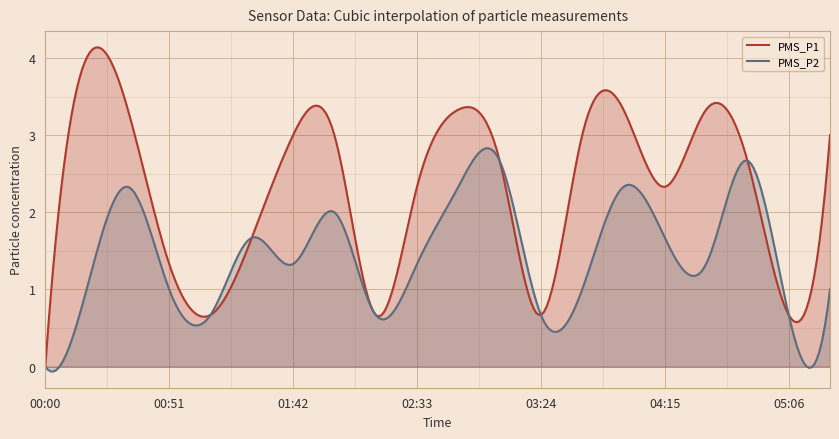

Count the number of categories in the chart.

300